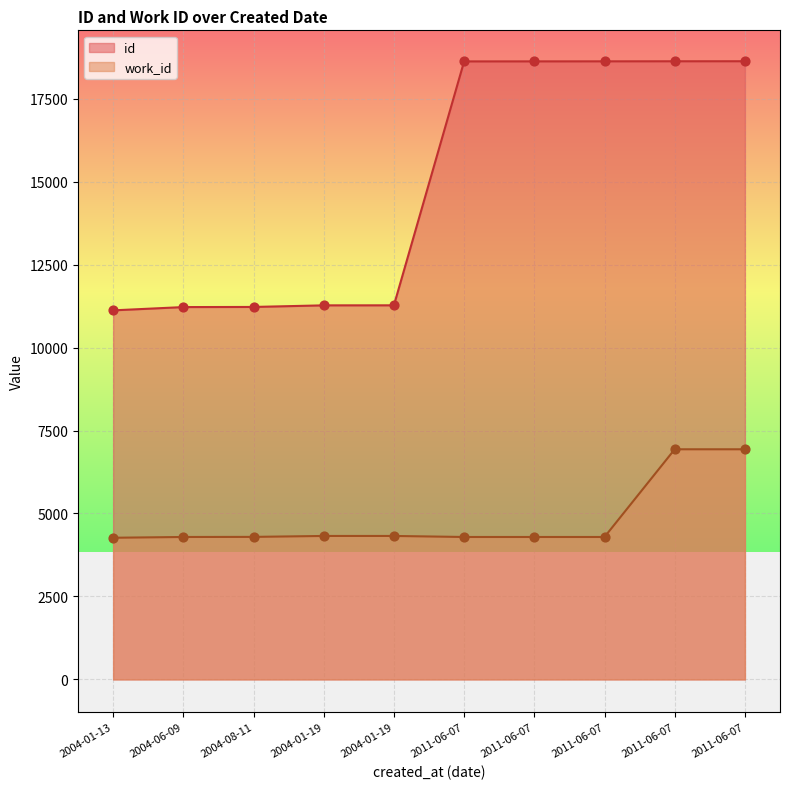

At which category is the sum across all series the highest?

2011-06-07